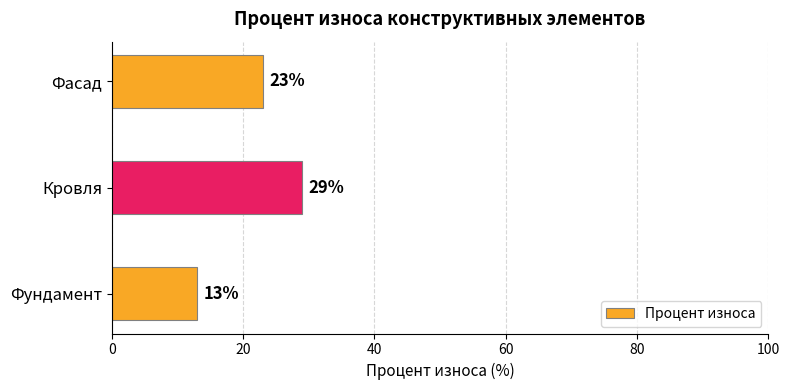

Between Фундамент and Кровля, which is larger?

Кровля